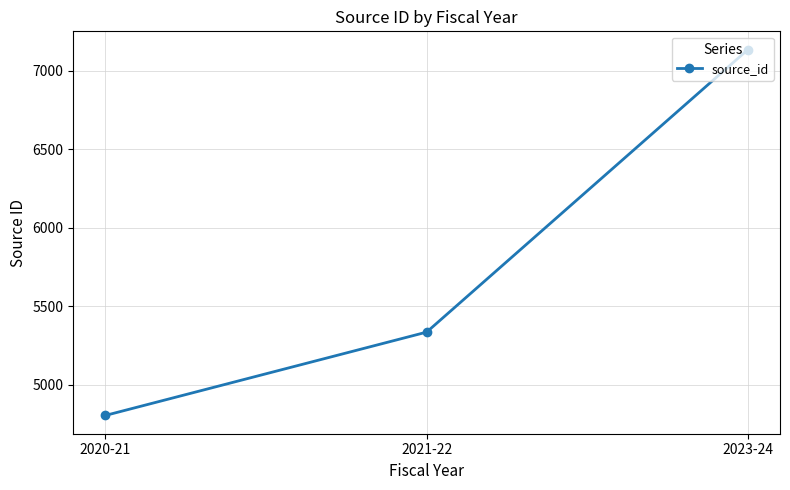

What is the change in value from 2020-21 to 2021-22?

+530